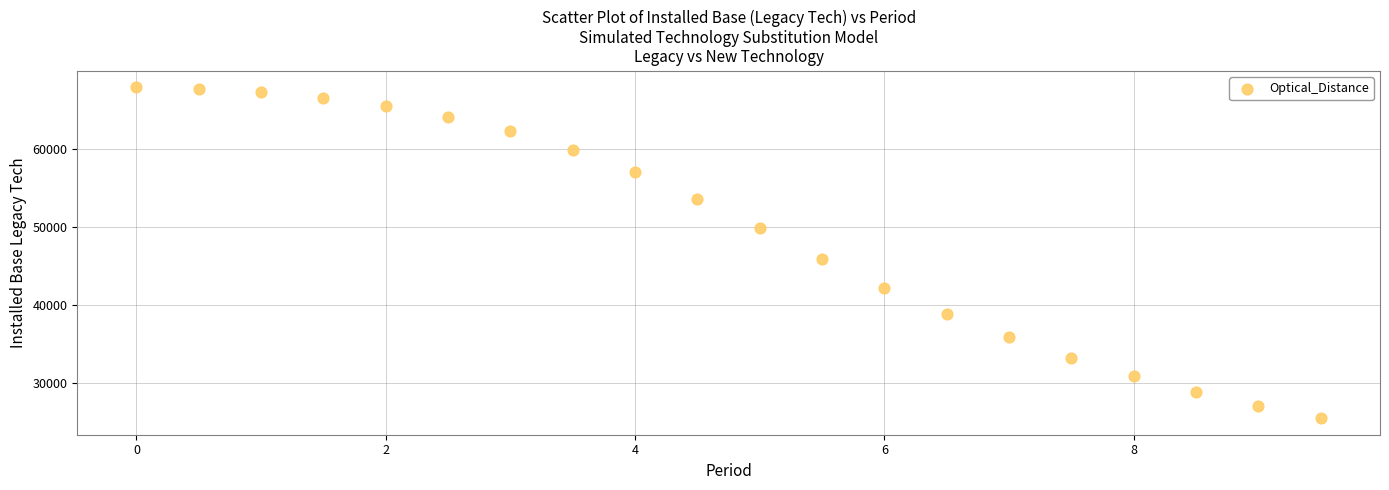

What is the range of Y values (max minus min)?

42415.1